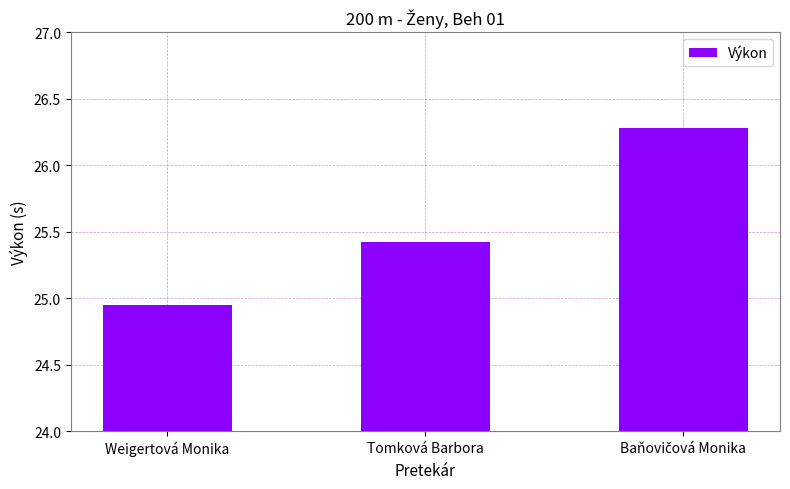

What is the label of the 2nd bar from the left?

Tomková Barbora